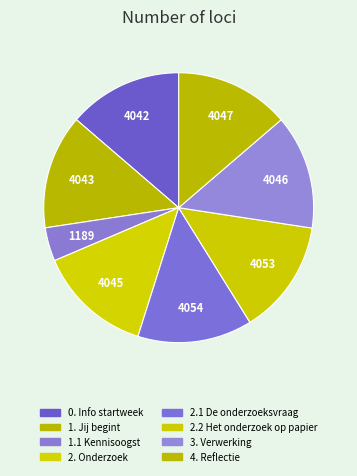

How many segments does this pie chart have?

8